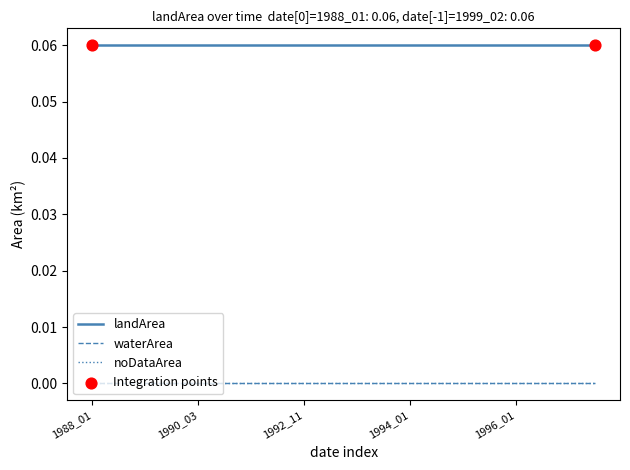

Which series has the largest total across all categories?

landArea